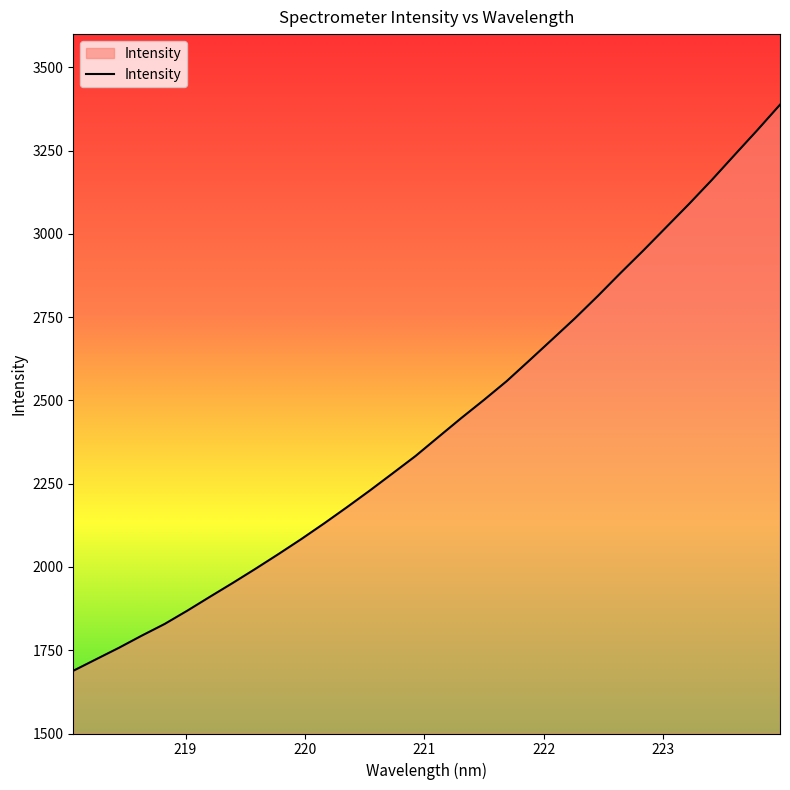

What is the difference between the maximum and minimum values?

1699.7